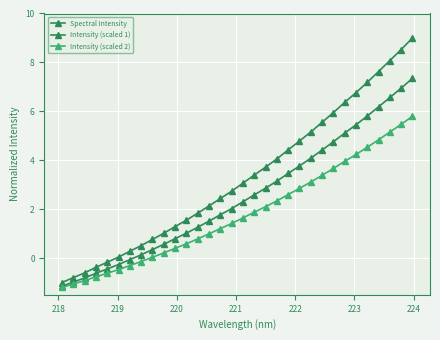

Rank the series by their maximum value, from highest to lowest.

Spectral Intensity, Intensity (scaled 1), Intensity (scaled 2)